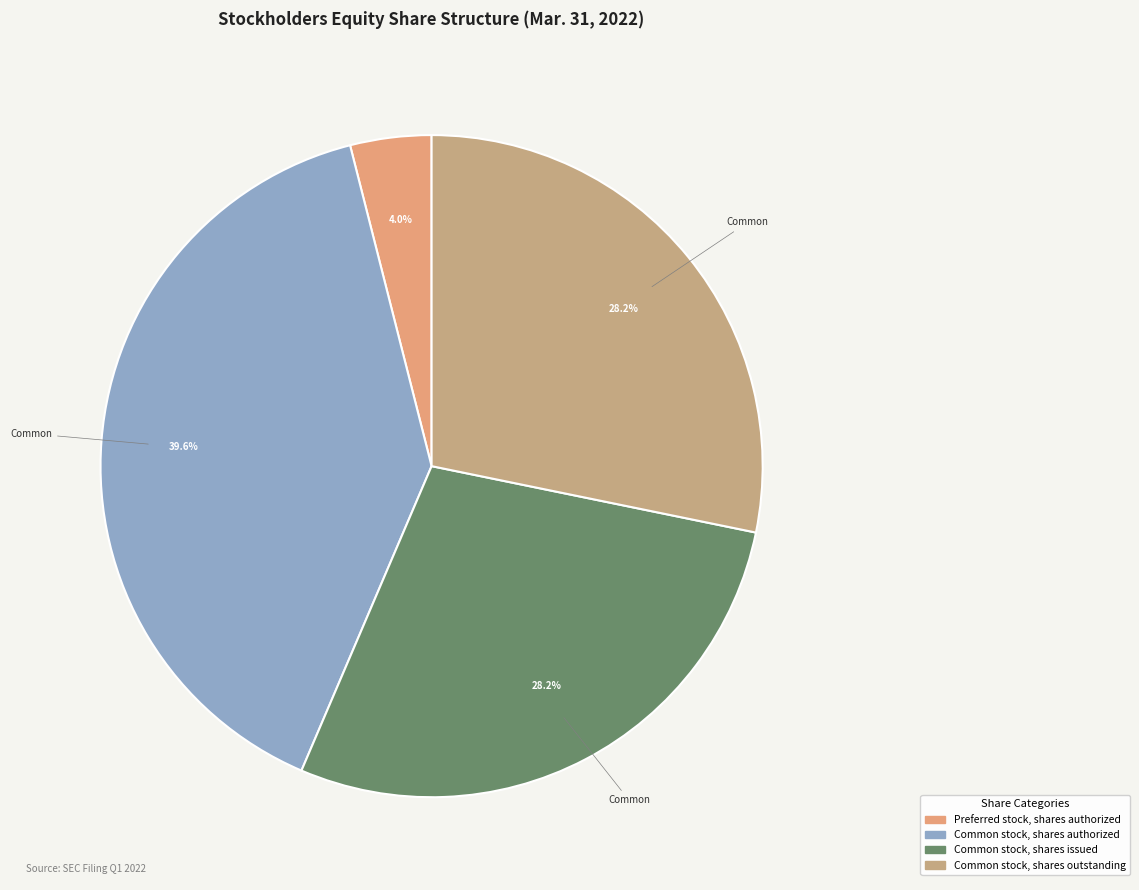

Does Preferred stock, shares authorized represent more than half of the total?

No